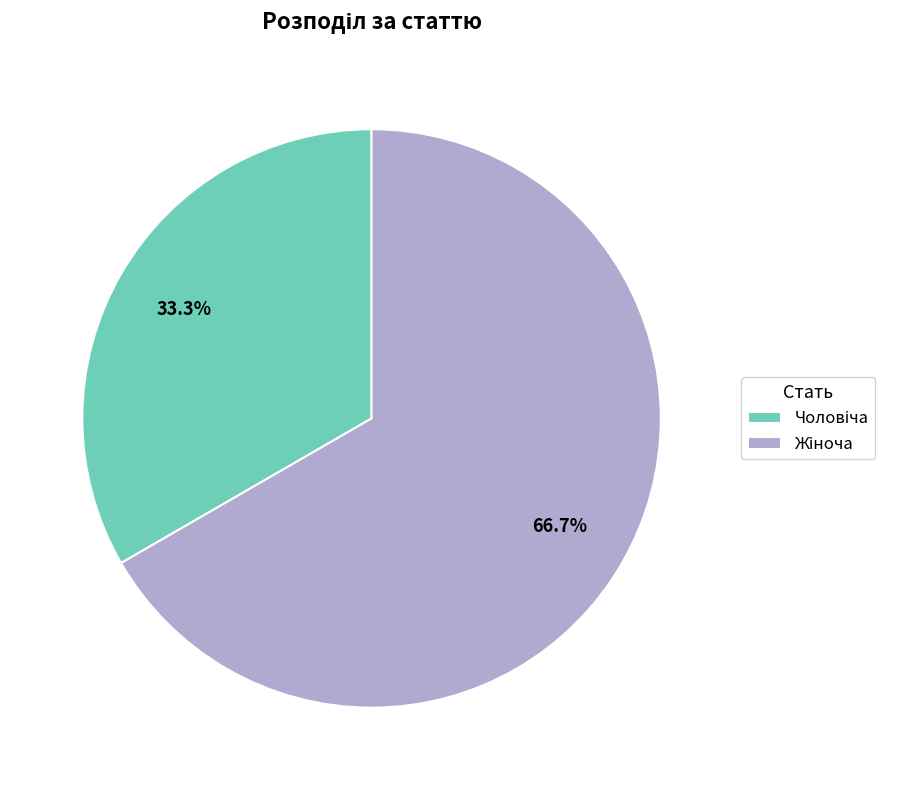

Is there a majority slice in this chart?

Yes